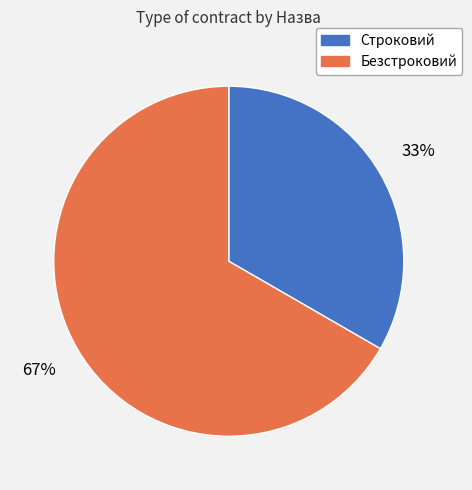

Combined, do Безстроковий and Строковий account for over 50%?

Yes